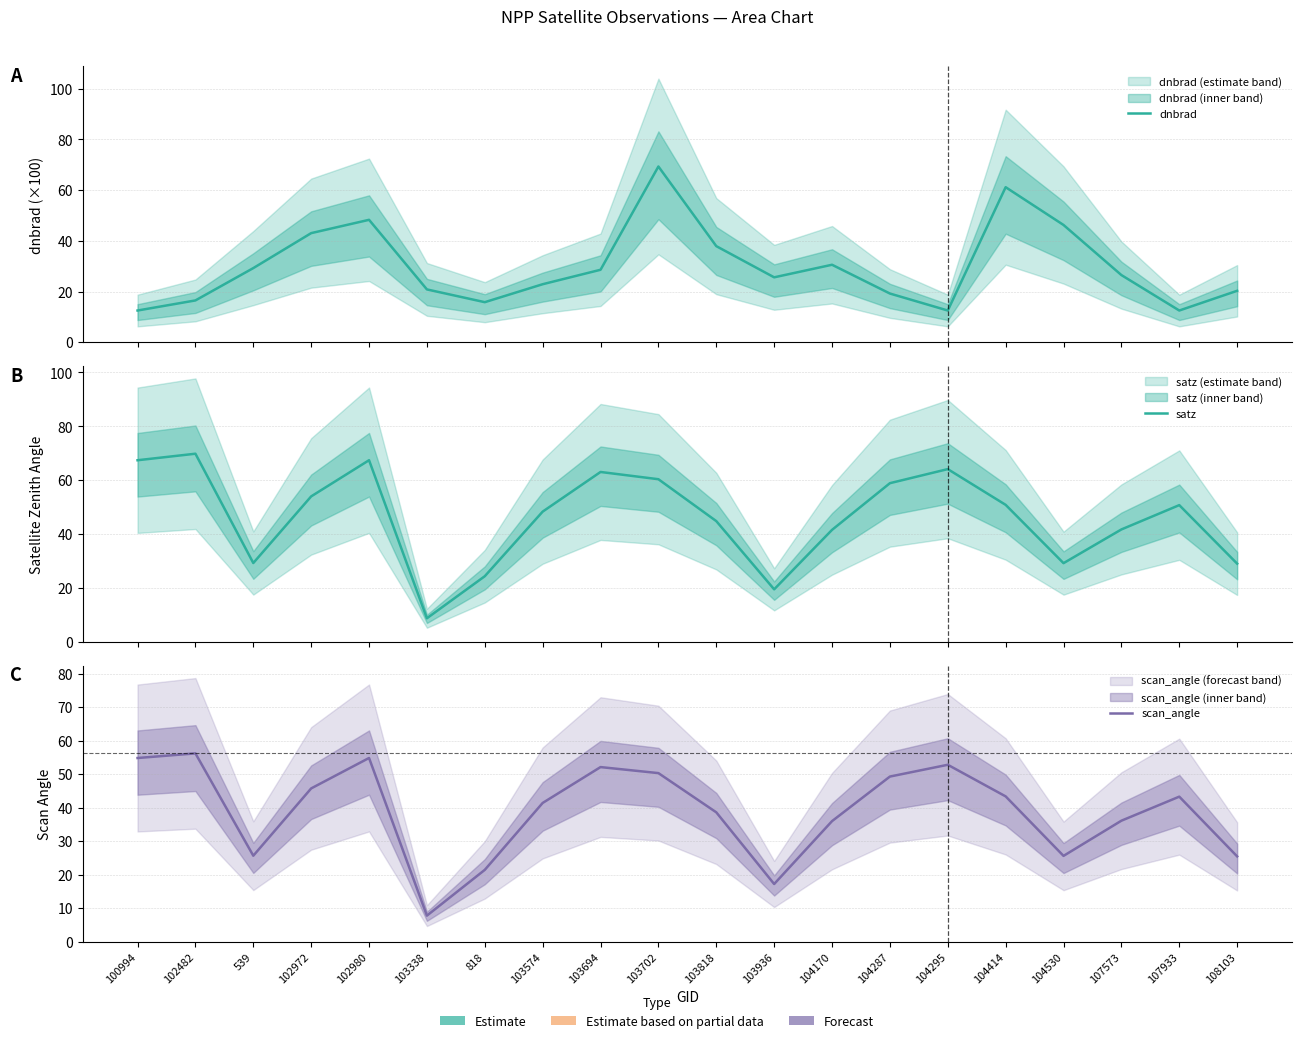

What is the approximate value of satz at 104530?

29.2